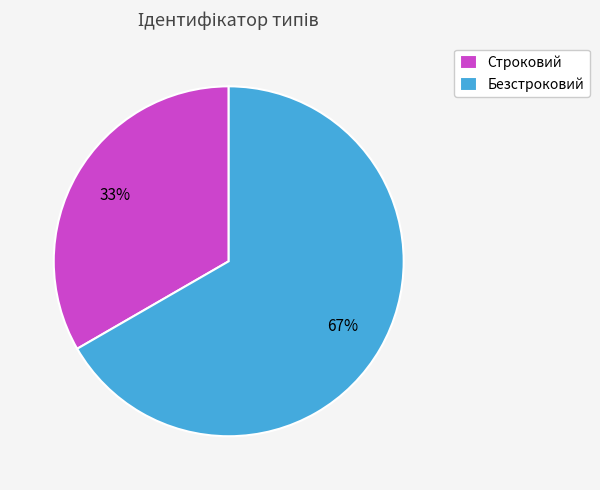

What is the smallest slice in the pie chart?

Строковий